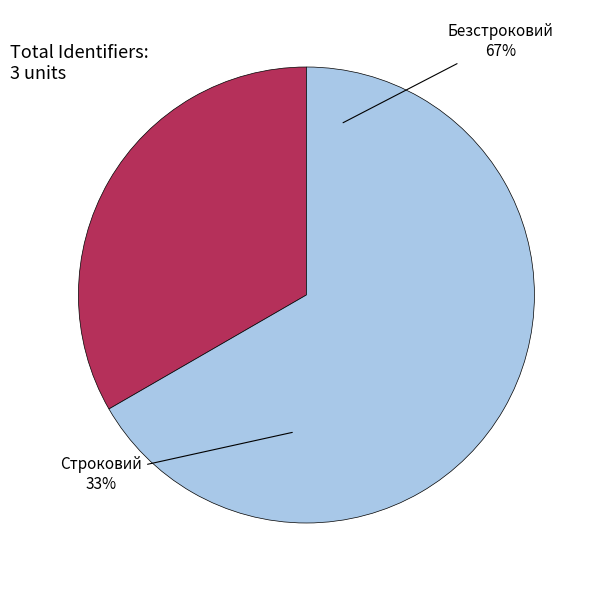

To the nearest percent, what is the difference between the Строковий and Безстроковий slice percentages?

33%